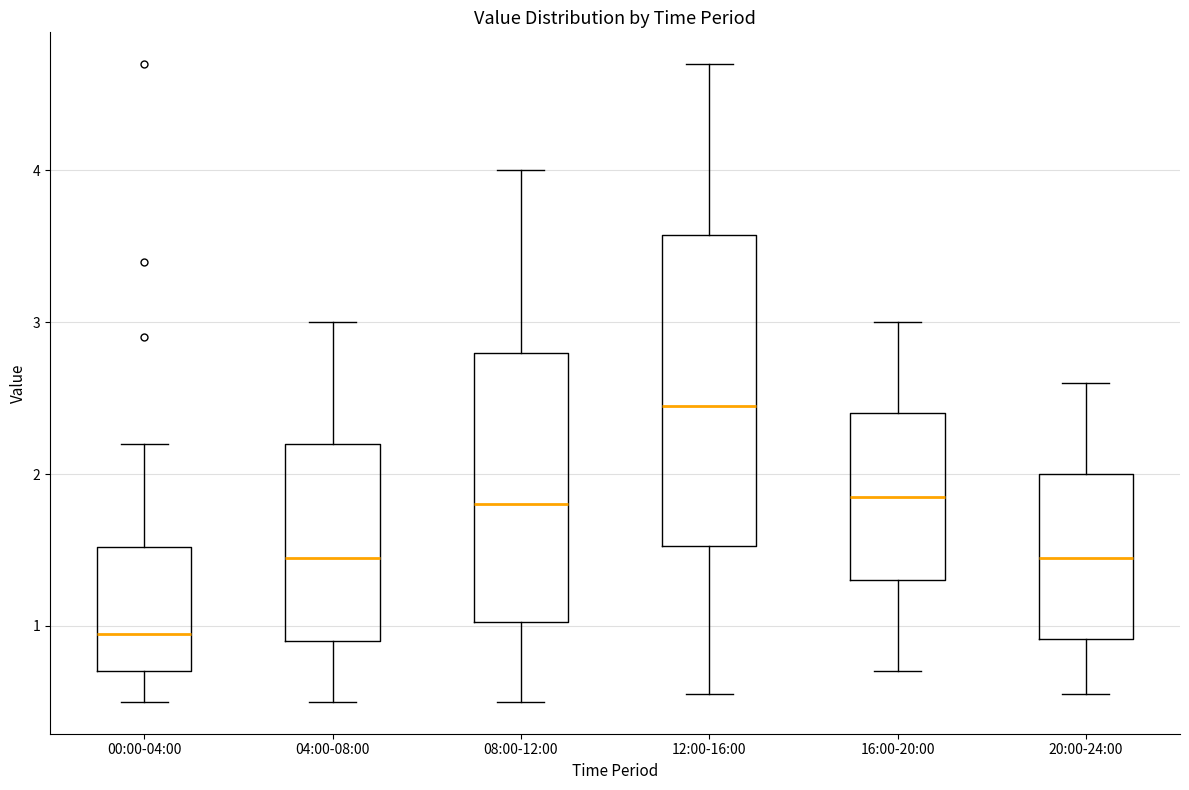

Which box is the tallest, from its lower edge to its upper edge?

12:00-16:00